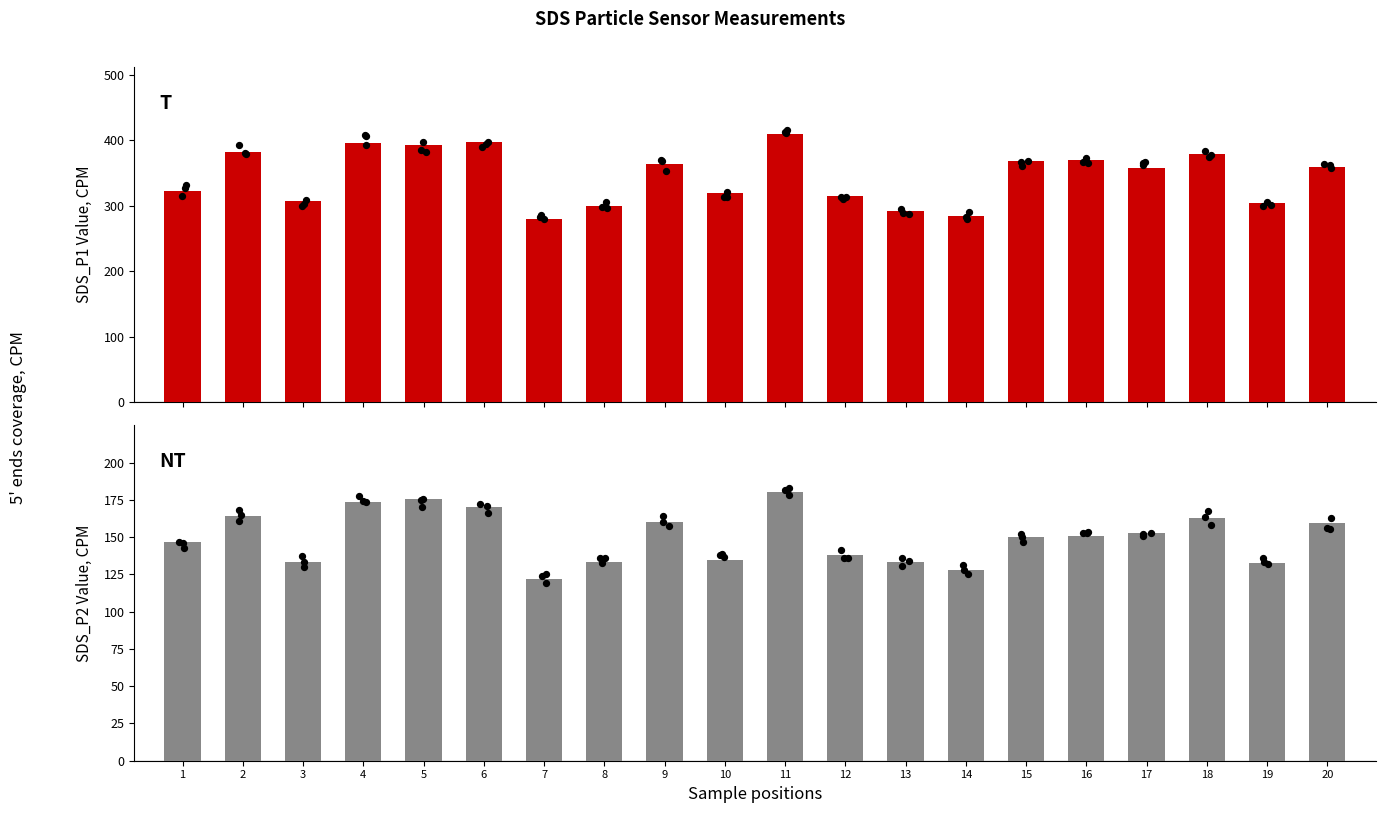

At how many categories does at least one series exceed 214?

20